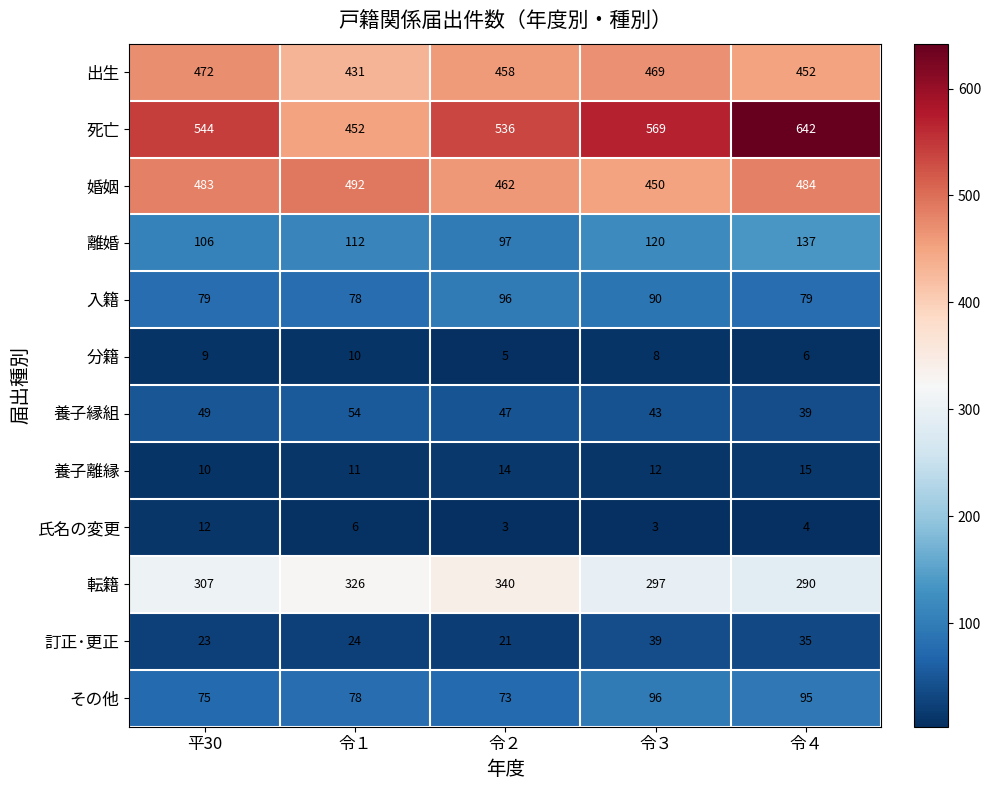

Which series changed the most between 平30 and 令２?

転籍